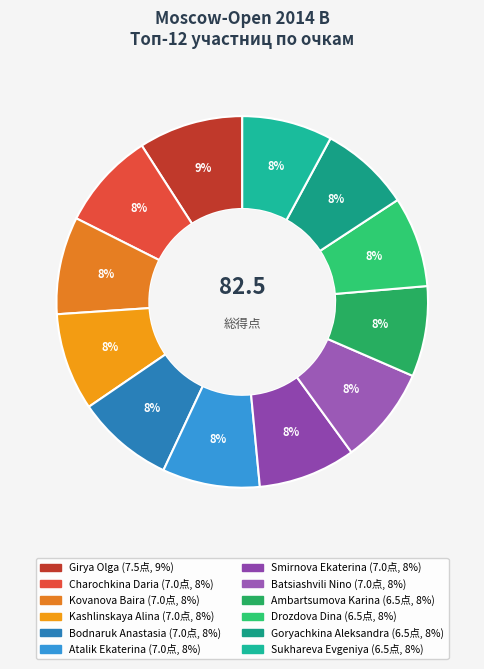

How many segments does this pie chart have?

12